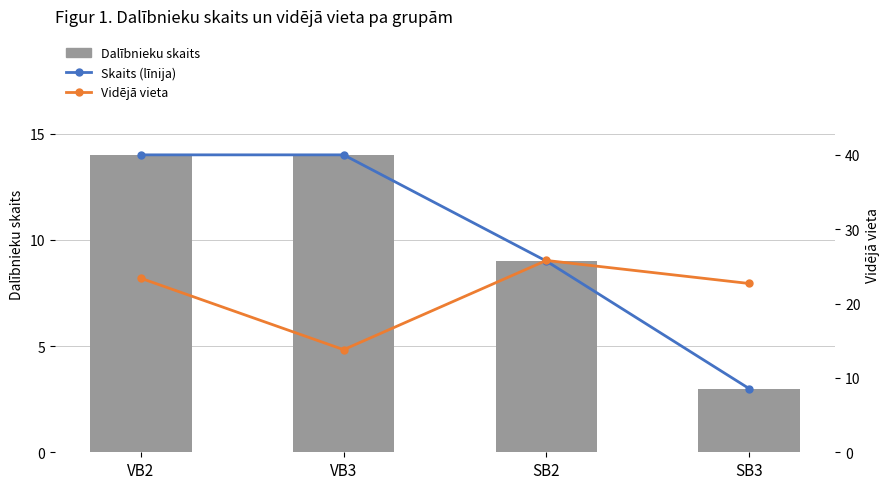

List the series in order of their peak value, lowest first.

Dalībnieku skaits (MiBa style), Dalībnieku skaits, Vidējā vieta (MIS style)